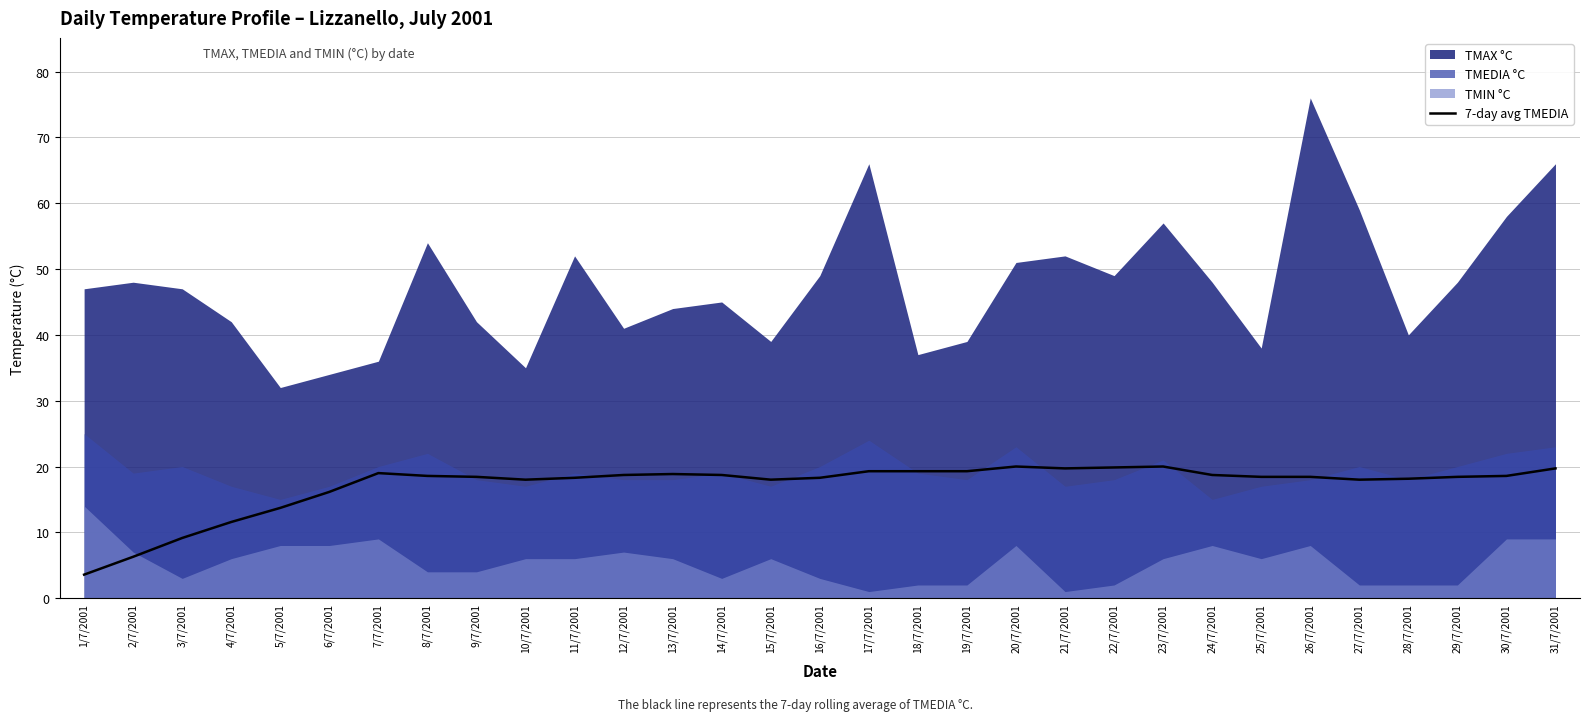

The value of 7-day avg TMEDIA at 18/7/2001 is 19.3. True or false?

True